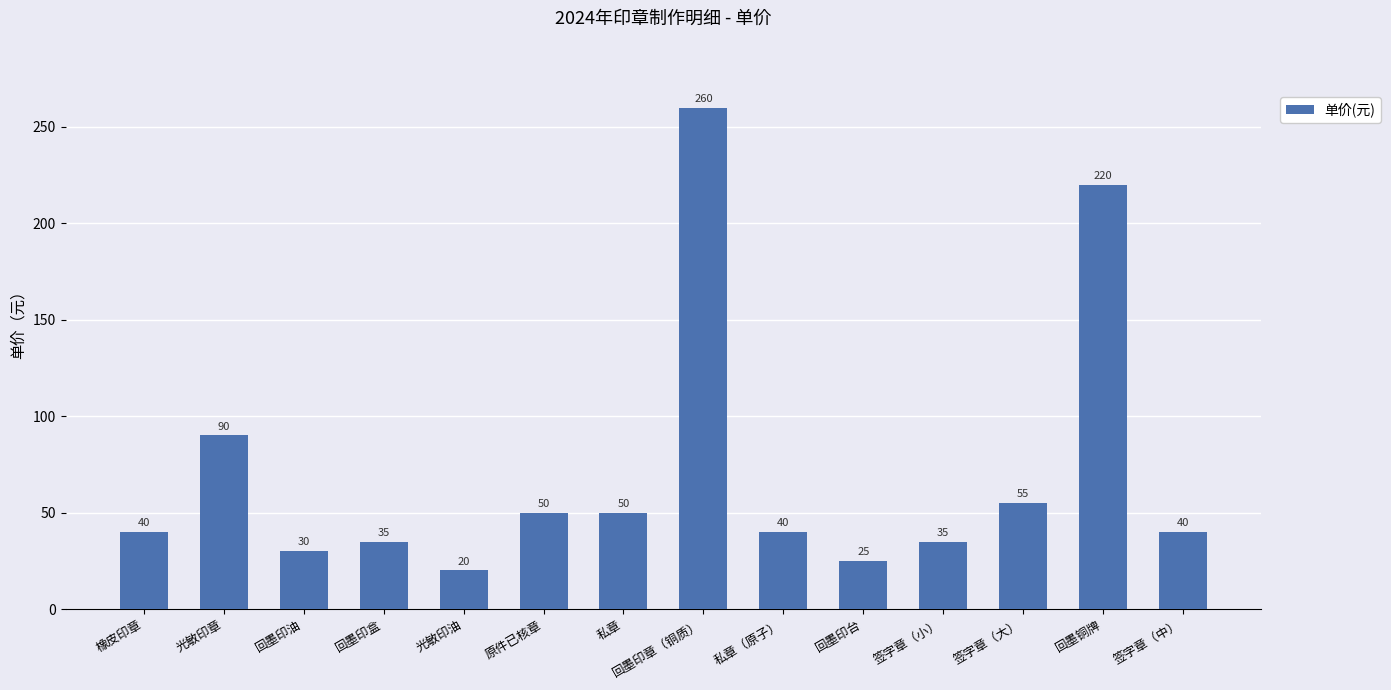

Which has a higher value, 光敏印油 or 回墨印章（铜质）?

回墨印章（铜质）